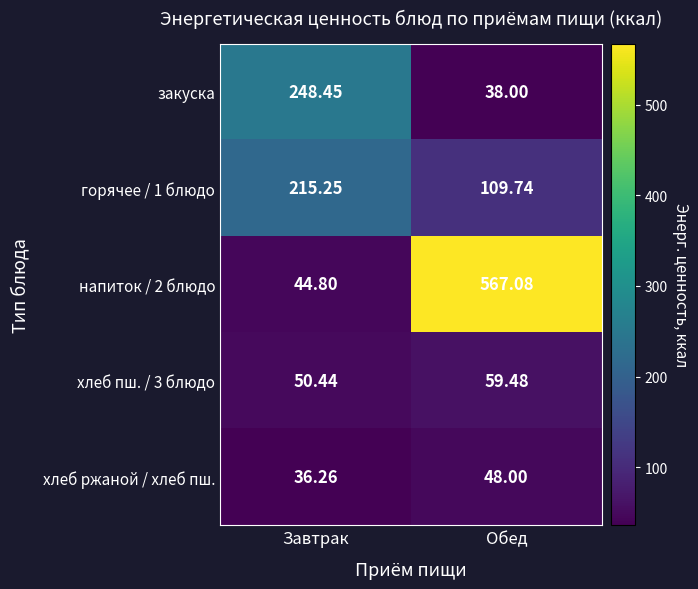

Which series has the largest total across all categories?

напиток / 2 блюдо